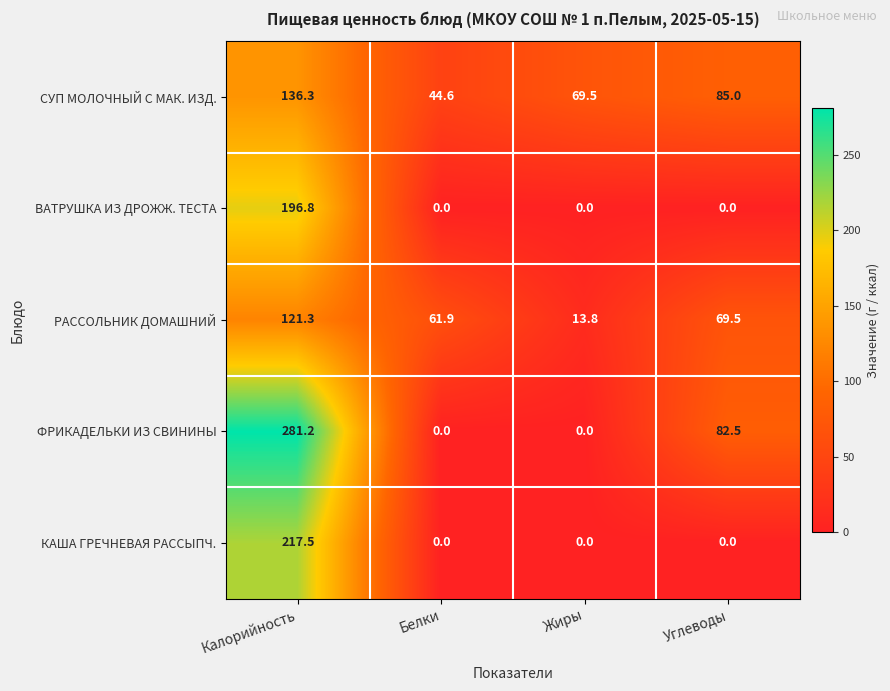

Between Калорийность and Жиры, which series saw the biggest shift?

ФРИКАДЕЛЬКИ ИЗ СВИНИНЫ